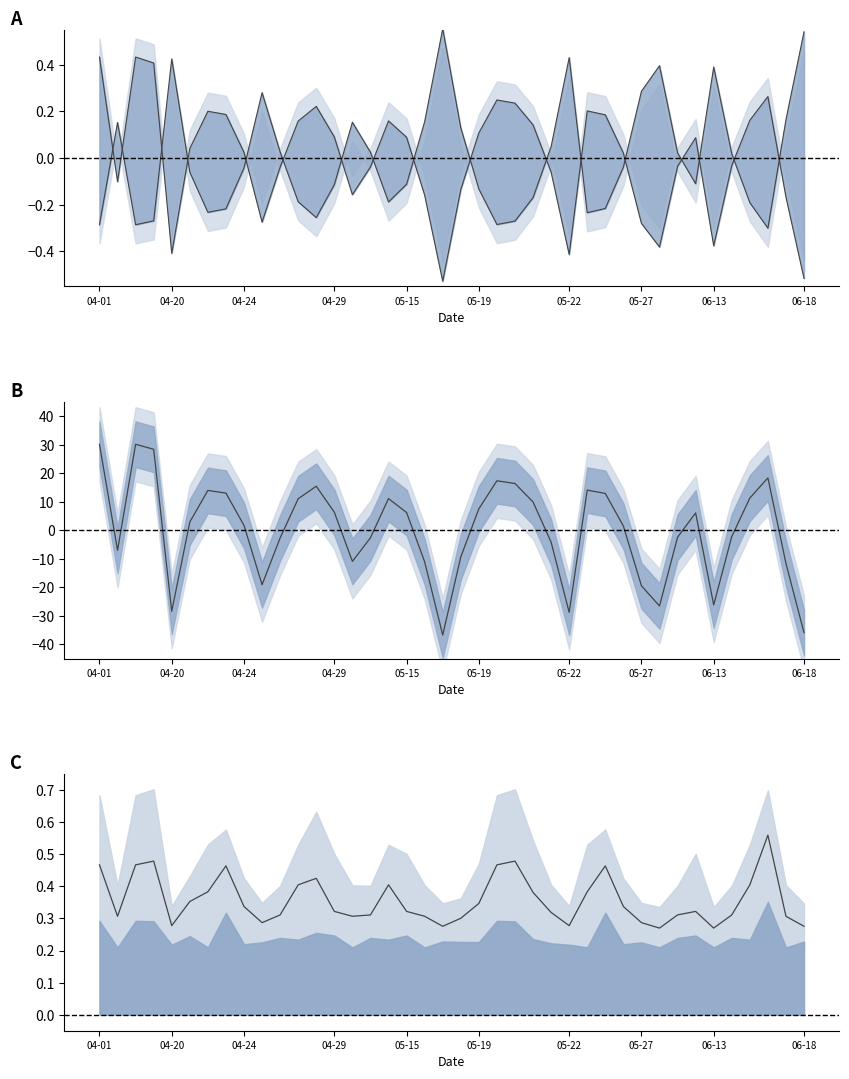

Between 25 and 38, which is larger?

25